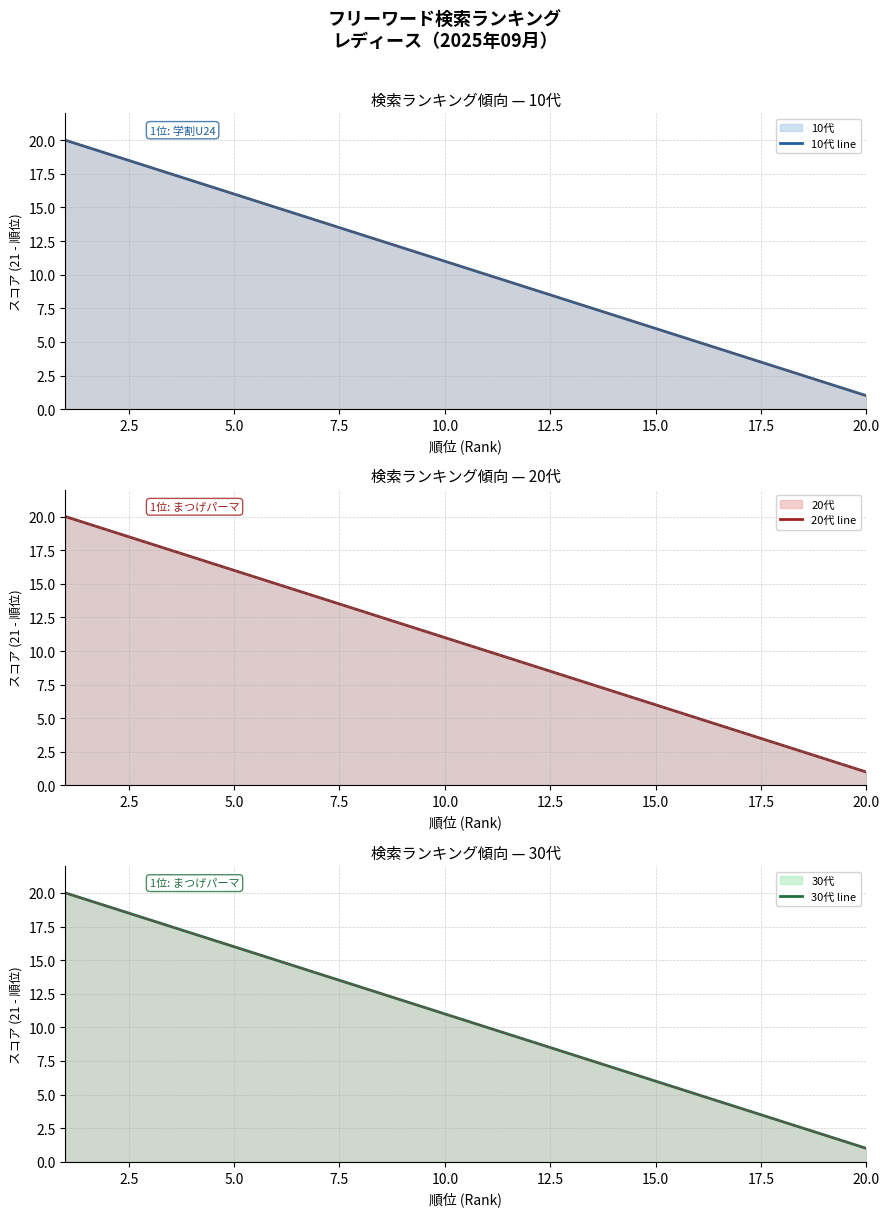

What is the difference between the maximum and minimum values in the 20代 line series?

19